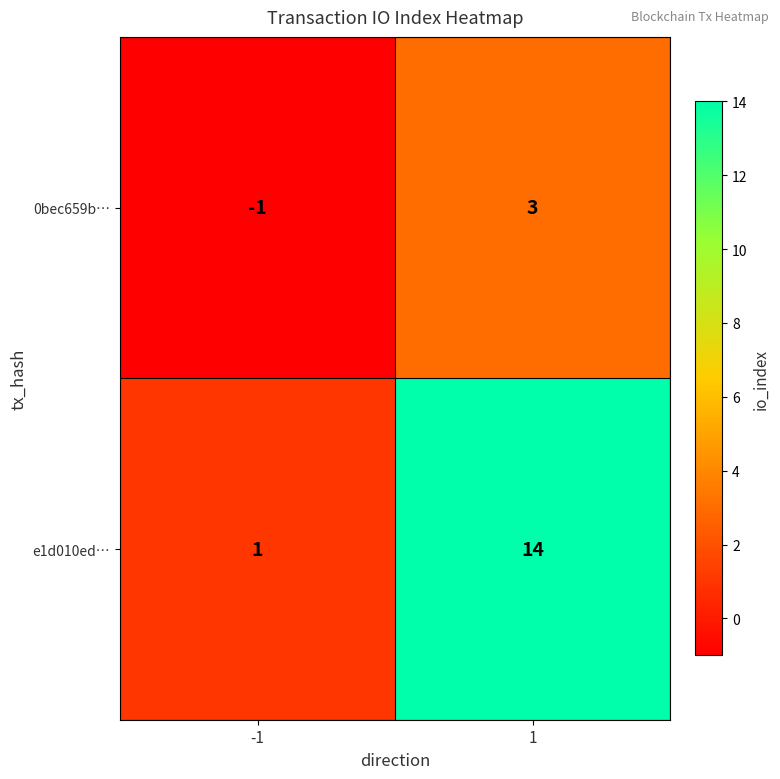

What is the maximum value shown in the chart?

14